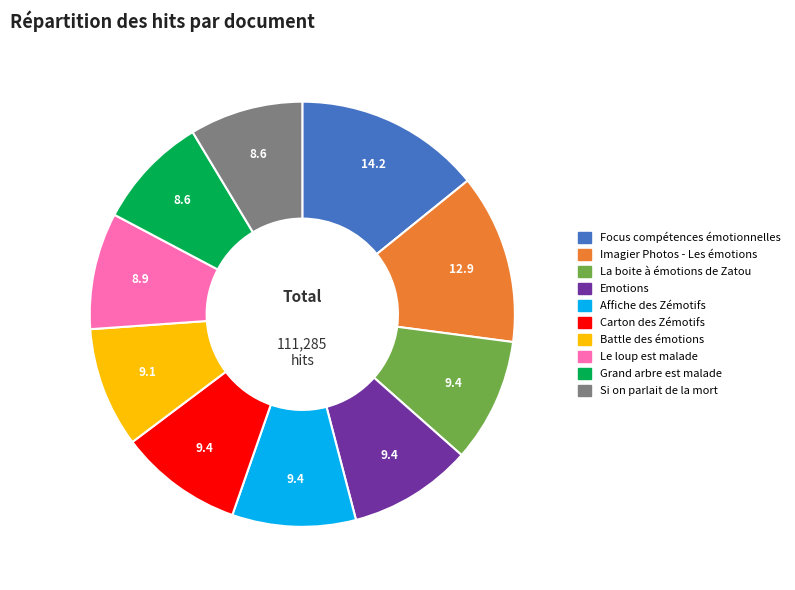

Does any single category account for the majority?

No